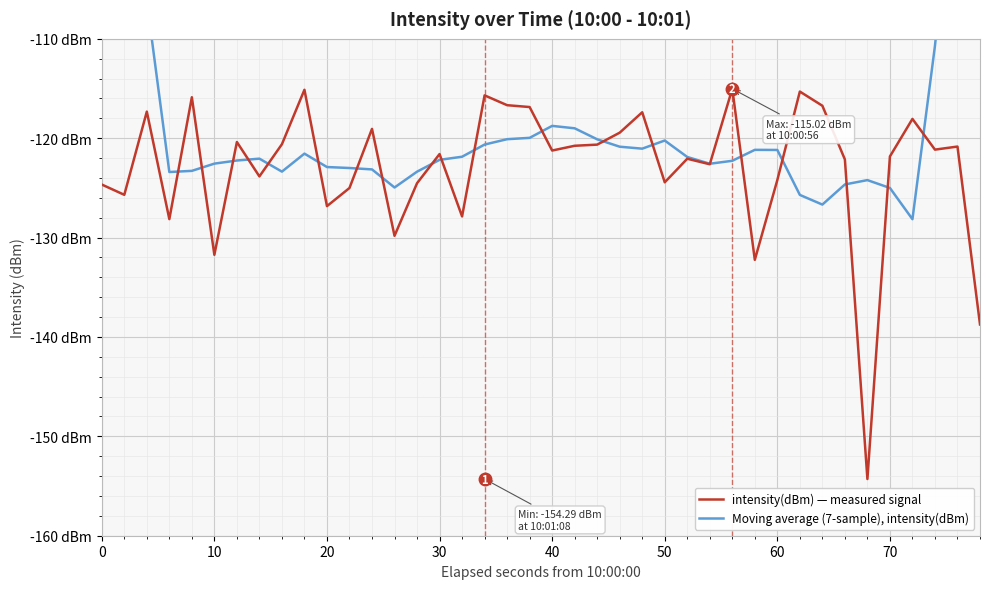

How many lines are shown in the chart?

2